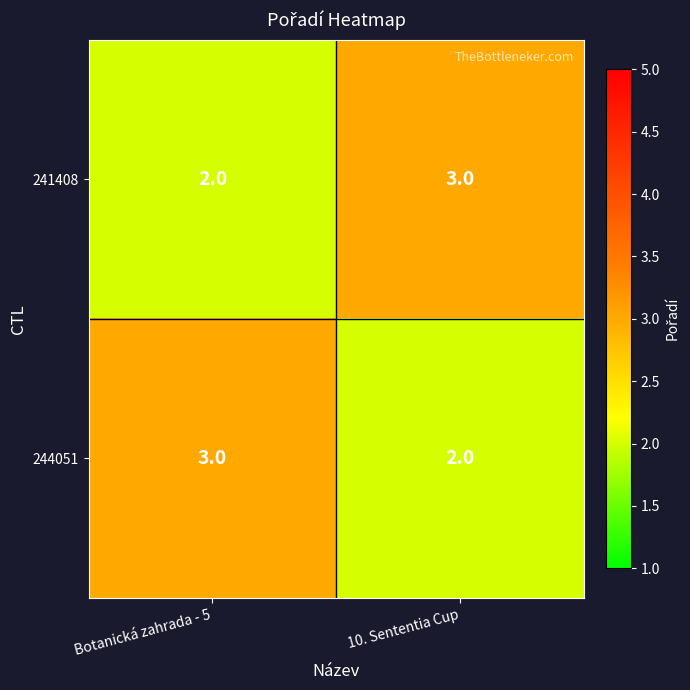

What is the maximum value shown in the chart?

3